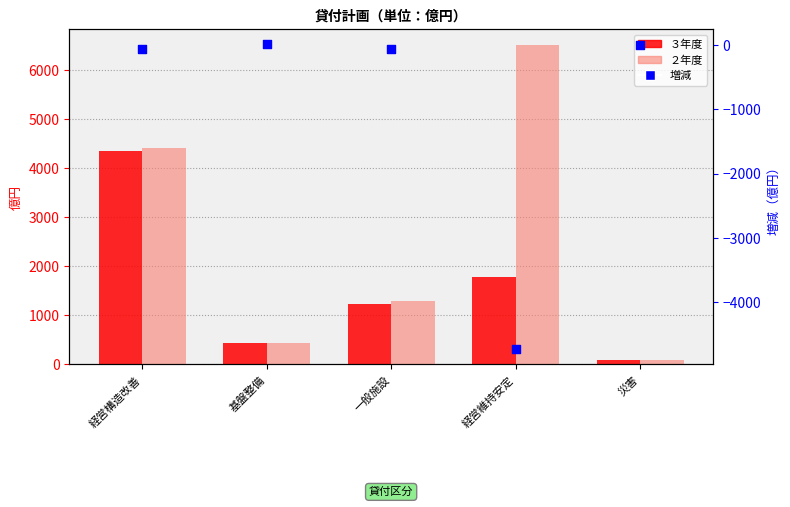

Which series has the largest total across all categories?

２年度